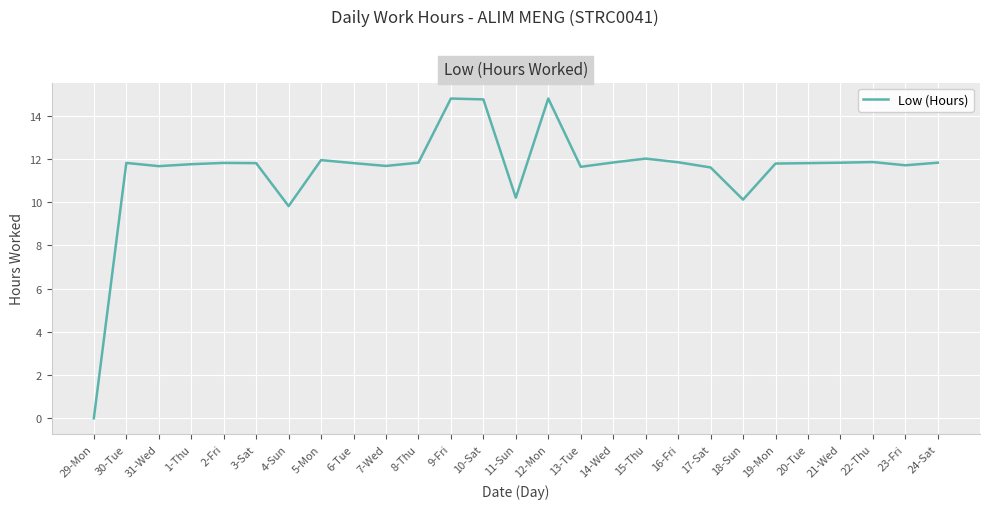

At which label does the data first exceed 11?

30-Tue